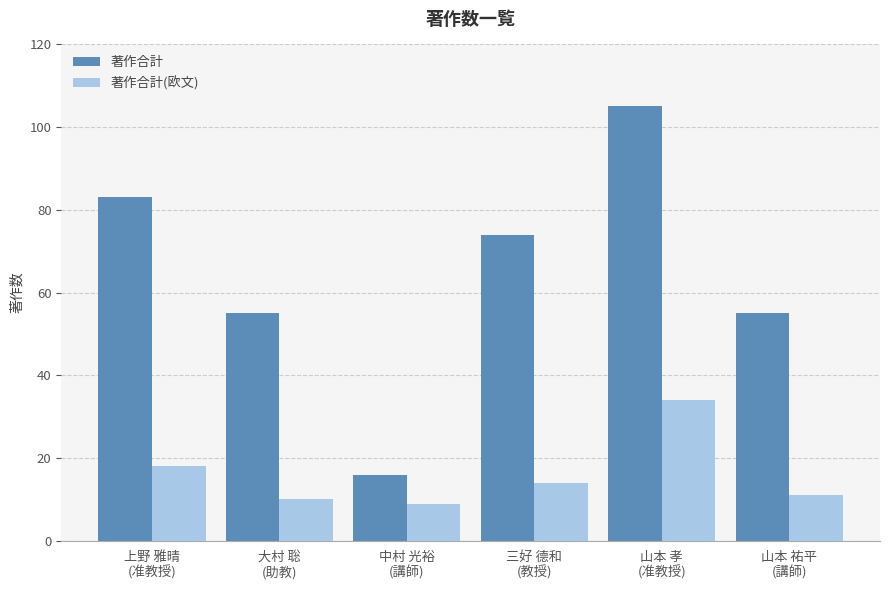

What is the approximate value of 著作合計(欧文) at 三好 德和
(教授), to the nearest 10?

10